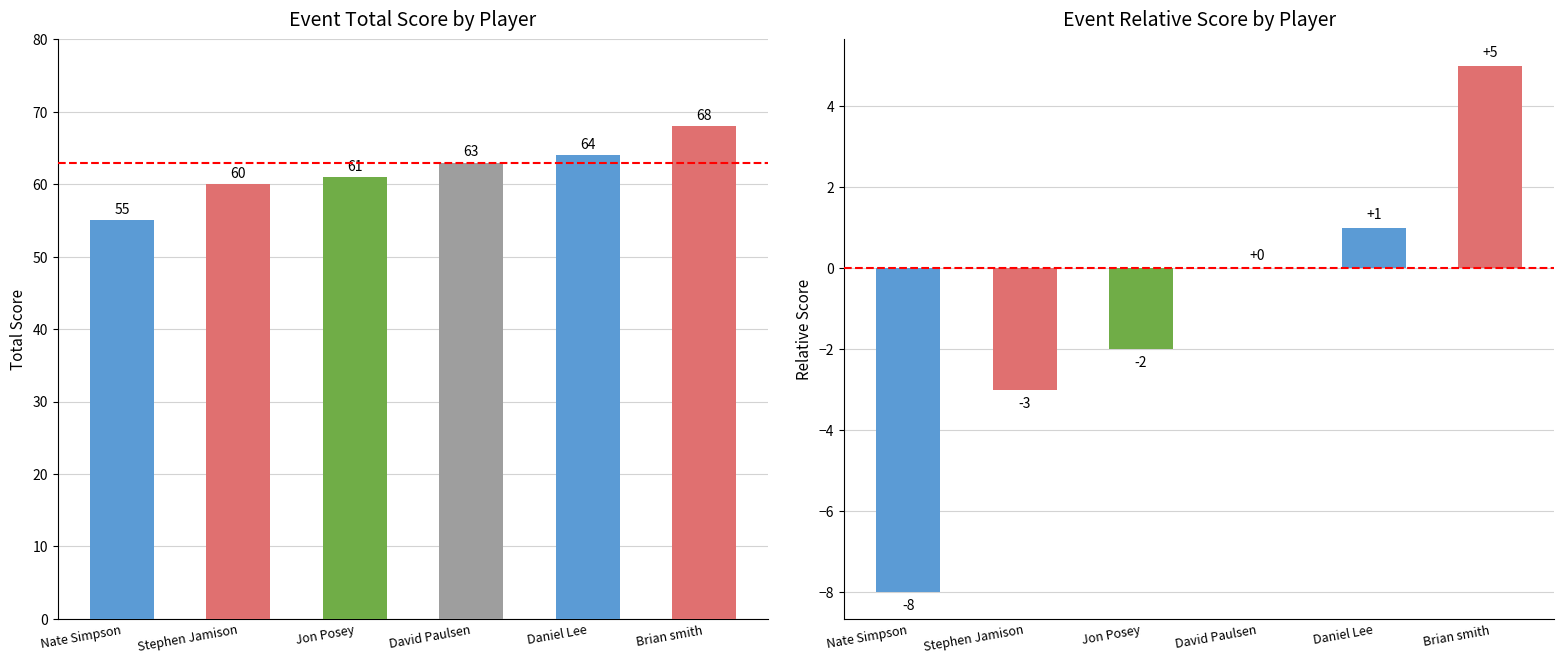

At how many categories does at least one series exceed 27?

6